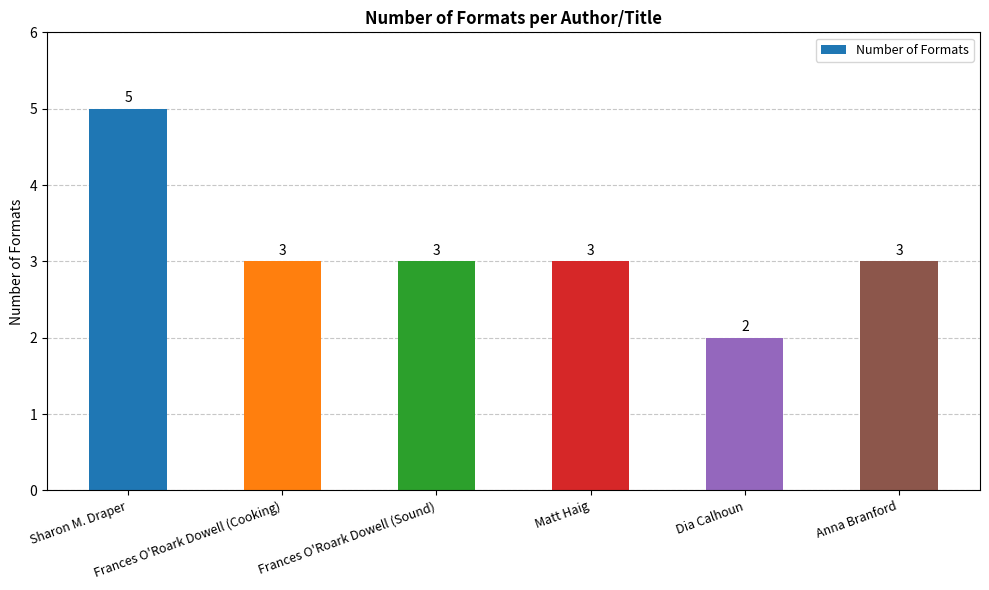

Approximately how many times larger is the value at Sharon M. Draper compared to Anna Branford?

1.7